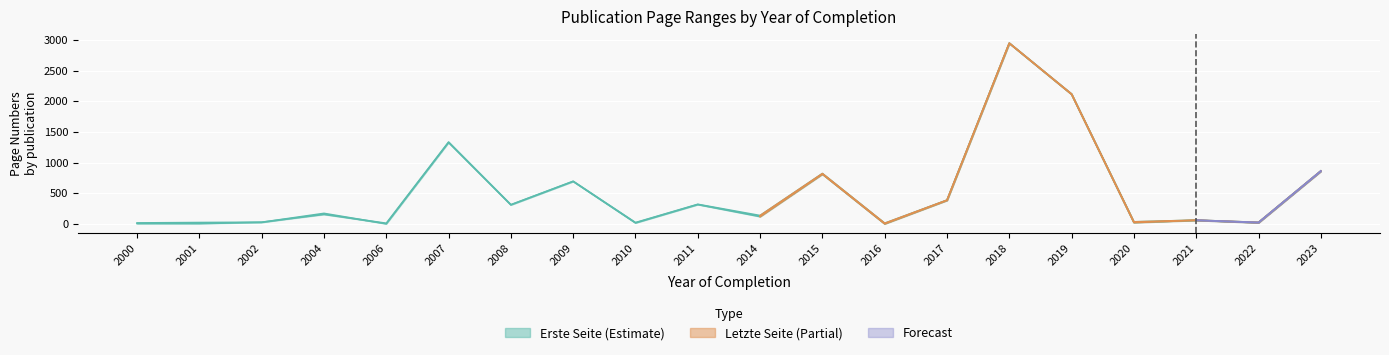

True or false: Erste Seite has a value of 1327 at 2007.

True